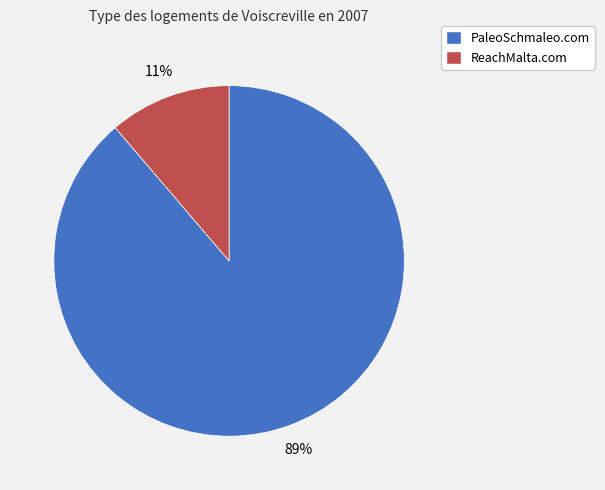

Combined, do ReachMalta.com and PaleoSchmaleo.com account for over 50%?

Yes